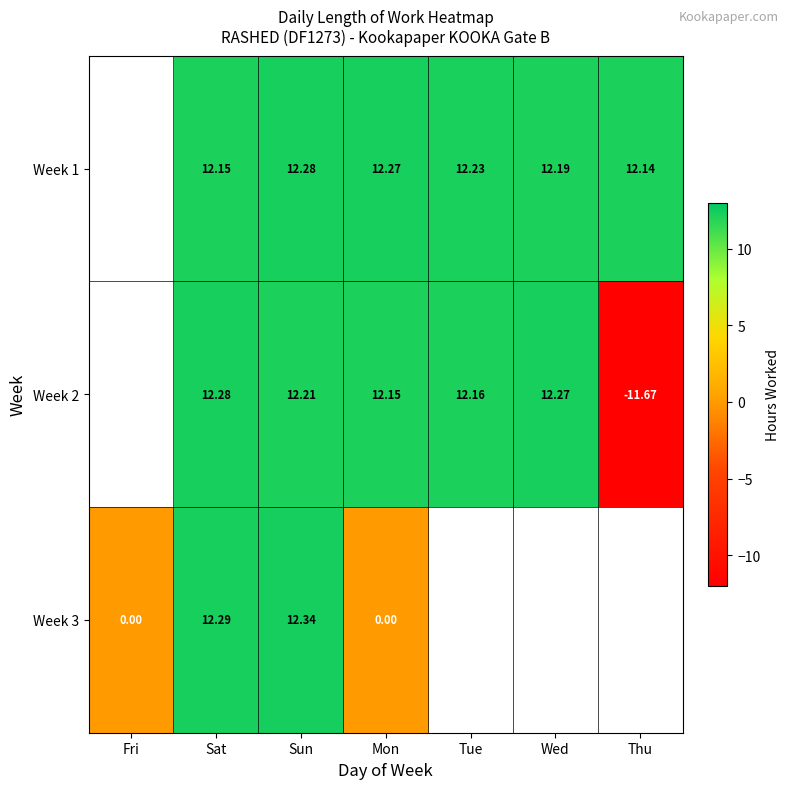

Count the Week 1 values in the range 12 to 13.

6